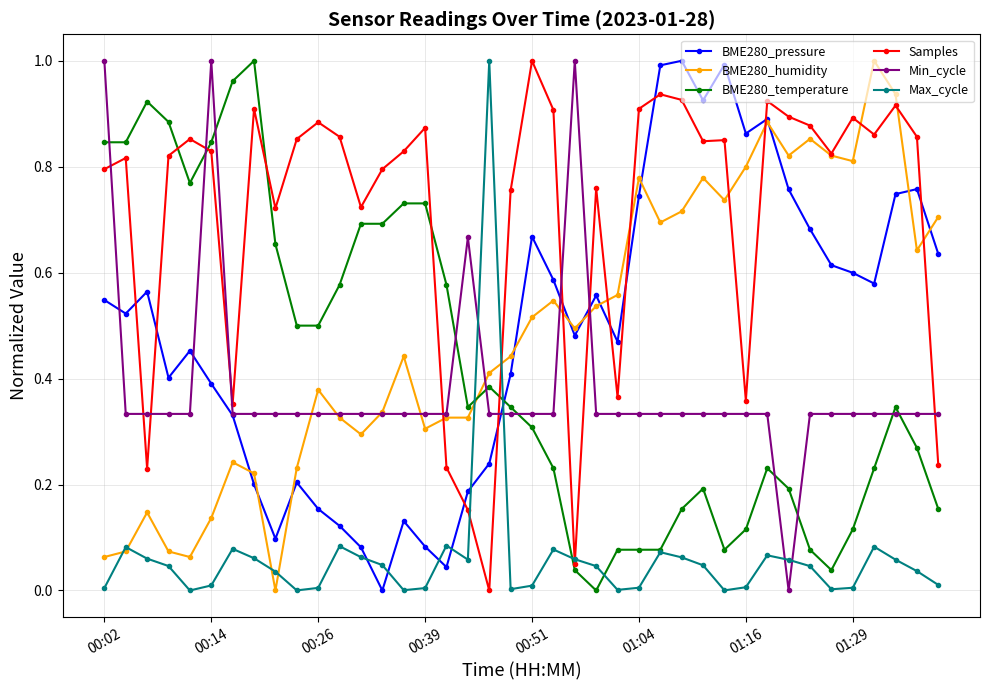

Which series has the largest total across all categories?

Samples